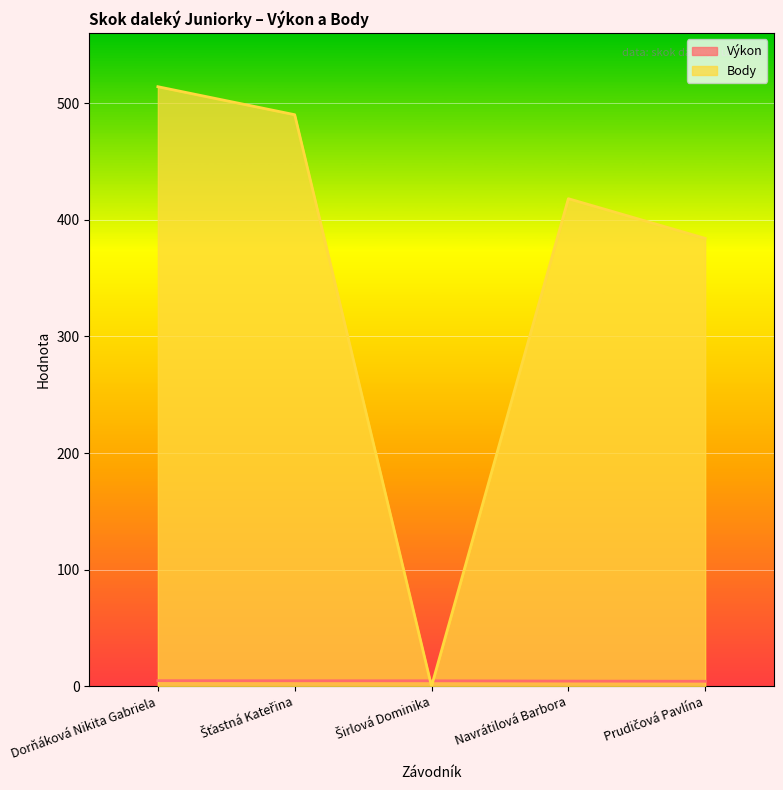

The Body series shows 384.0 at Prudičová Pavlína. True or false?

True